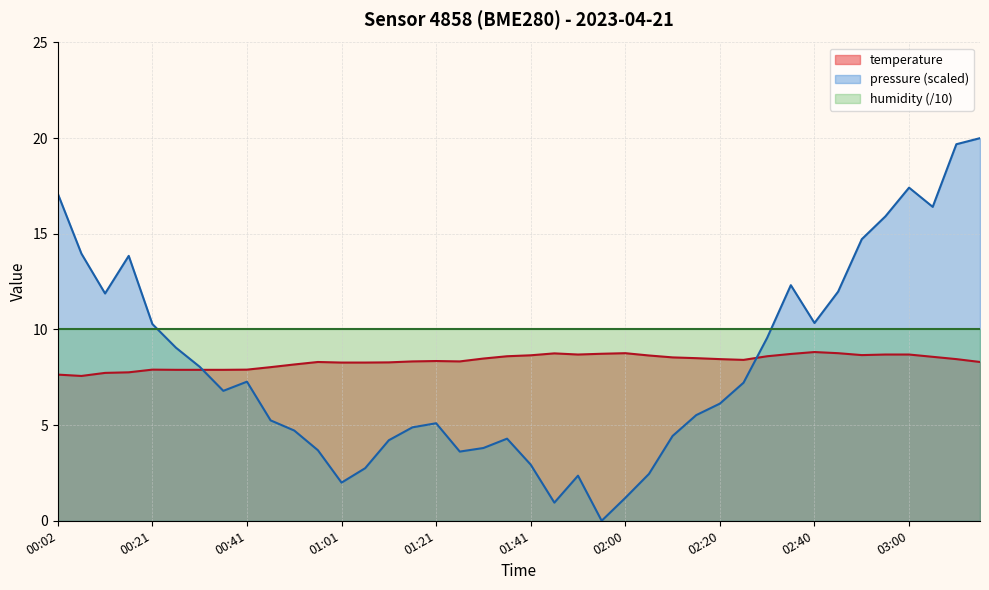

List the labels in order of value, largest first.

02:40, 02:00, 02:45, 01:46, 01:56, 02:35, 01:51, 02:55, 03:00, 02:50, 01:41, 02:05, 01:36, 02:30, 03:05, 02:10, 02:15, 01:31, 02:20, 03:10, 02:25, 01:21, 01:16, 01:26, 00:56, 03:15, 01:11, 01:01, 01:06, 00:51, 00:46, 00:21, 00:41, 00:26, 00:31, 00:36, 00:16, 00:12, 00:02, 00:07